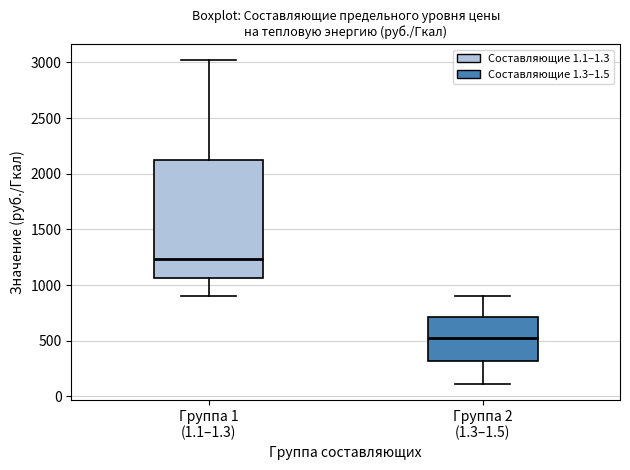

Reading left to right, read every box against the y-axis: the position of its median line, the range the box covers, and the ends of its whiskers. The values are not printed on the chart, so give them approximately, as read against the axis.

Группа 1 (1.1–1.3): median 1250, box 1050 to 2150, whiskers 900 to 3000
Группа 2 (1.3–1.5): median 550, box 300 to 700, whiskers 100 to 900